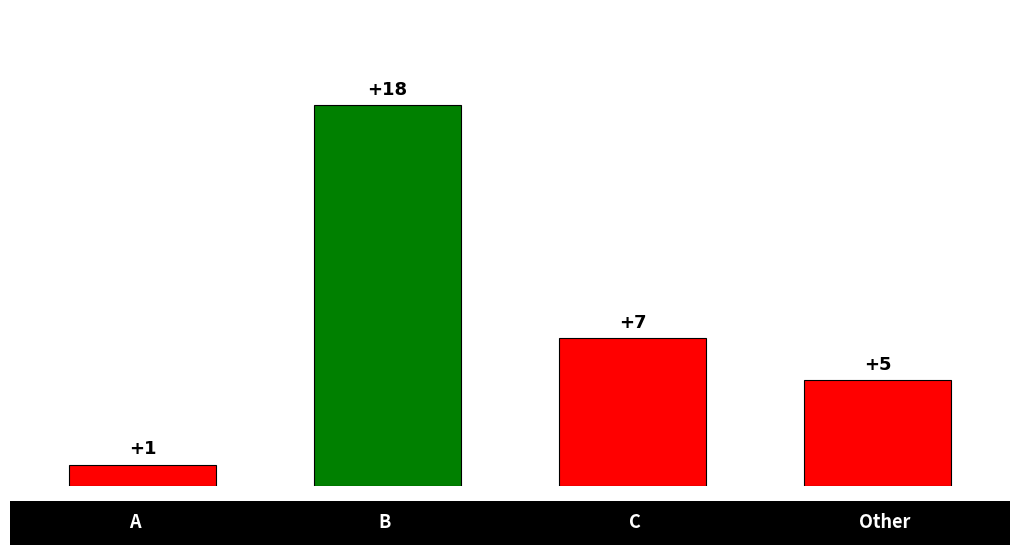

How many values are between 5 and 18?

3